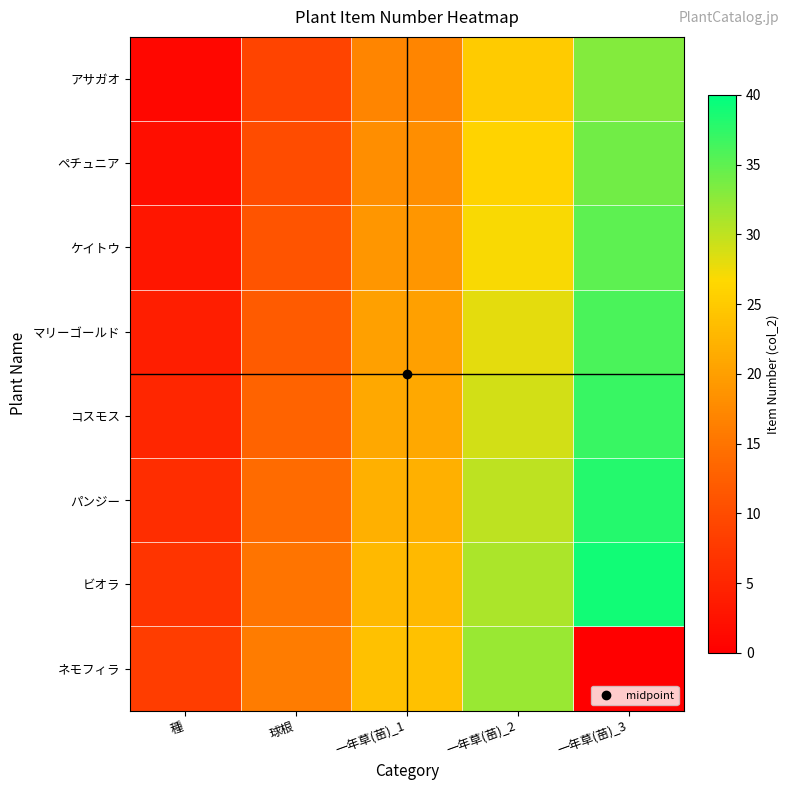

What is the difference between the highest and lowest values at 一年草(苗)_2?

7